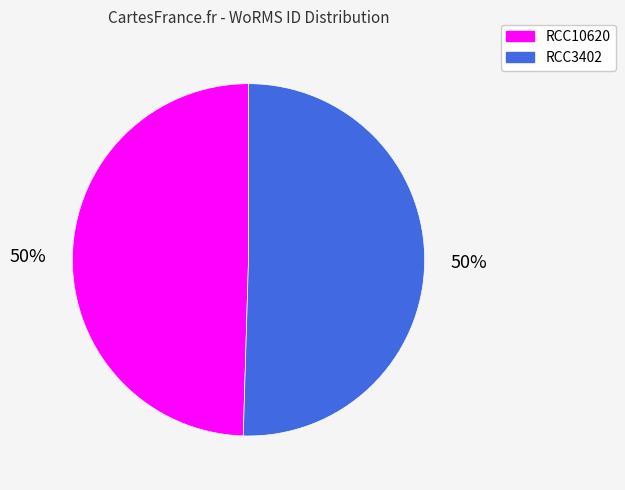

Approximately how many times larger is the value at RCC3402 compared to RCC10620?

1.0